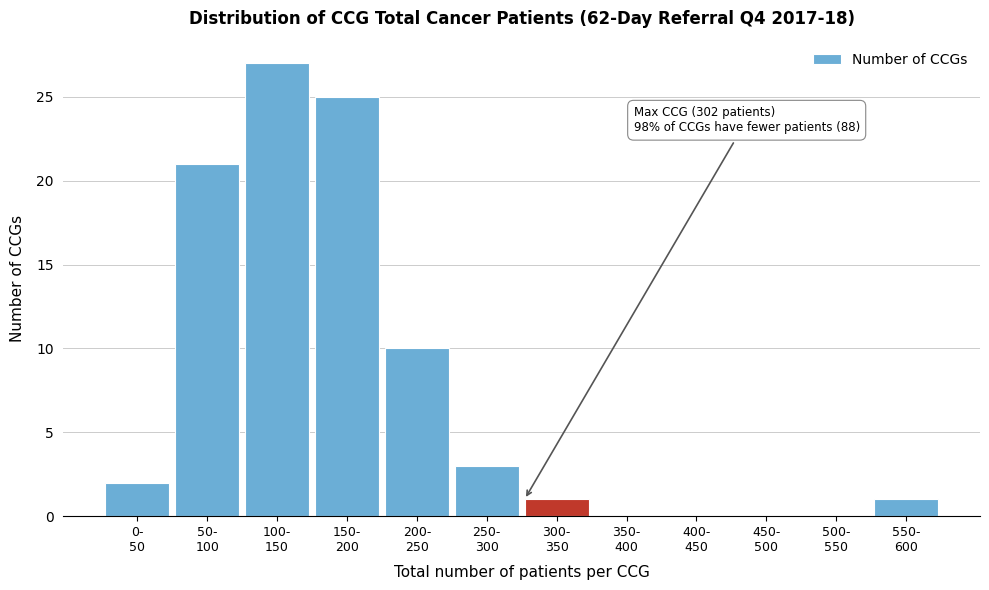

What is the sum of all values?

90